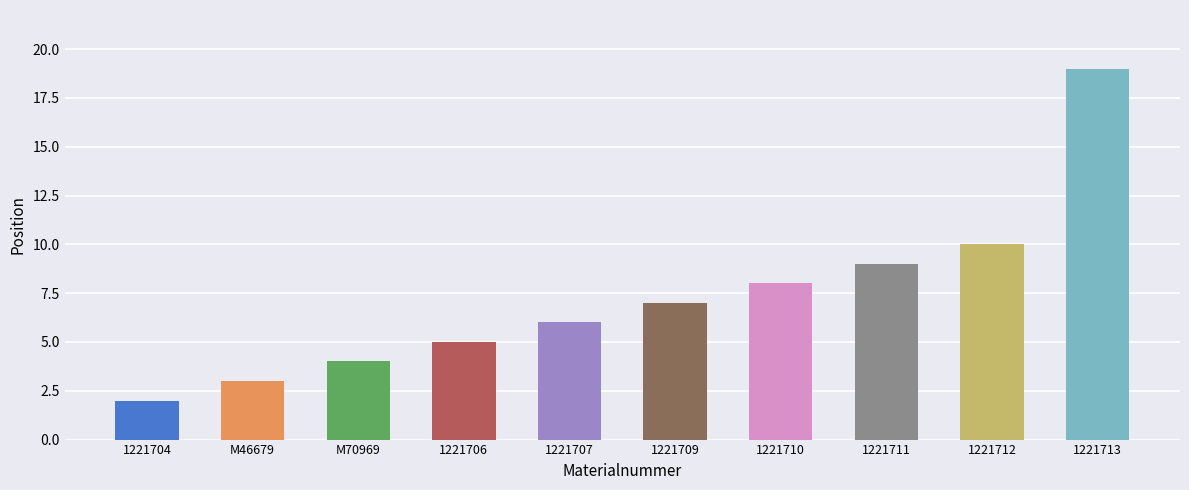

Reading left to right, what are all the values shown in this chart?

1221704=2	M46679=3	M70969=4	1221706=5	1221707=6	1221709=7	1221710=8	1221711=9	1221712=10	1221713=19